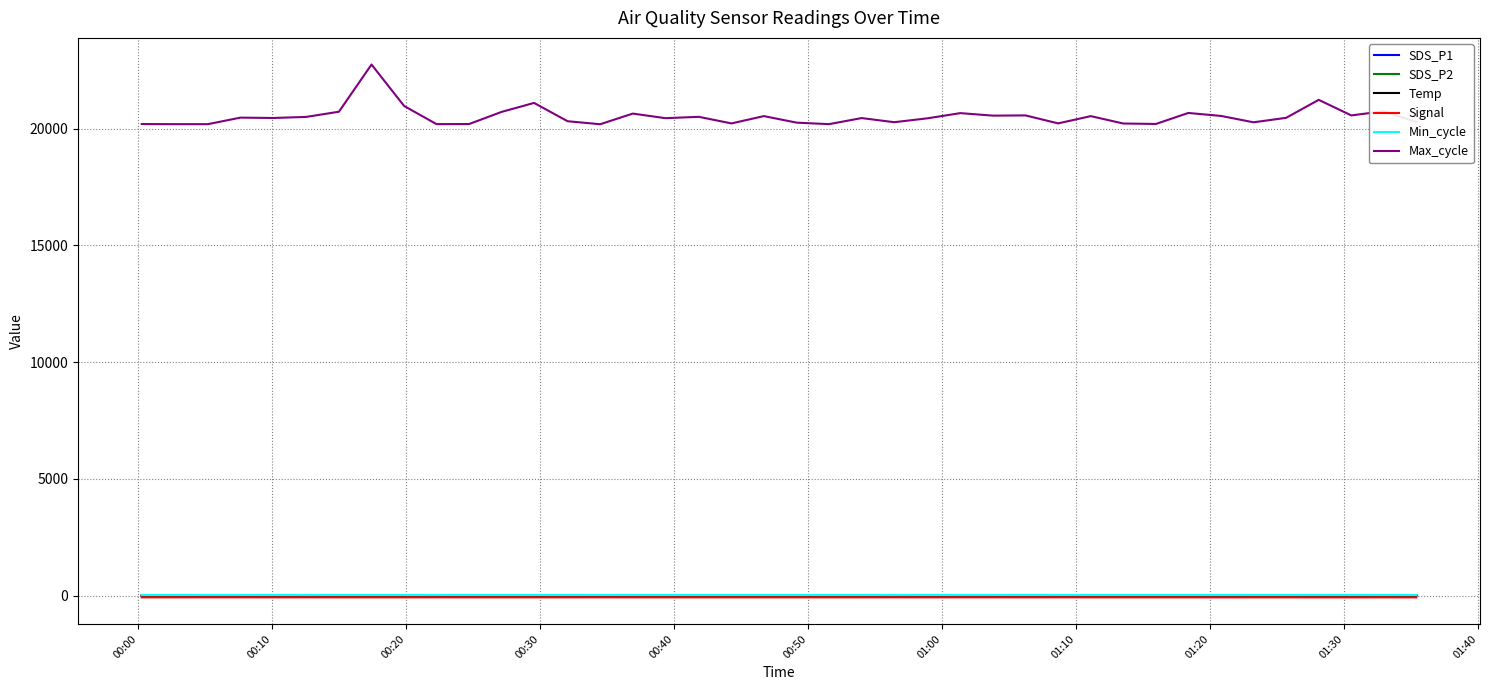

True or false: Max_cycle and SDS_P2 intersect in this chart.

False